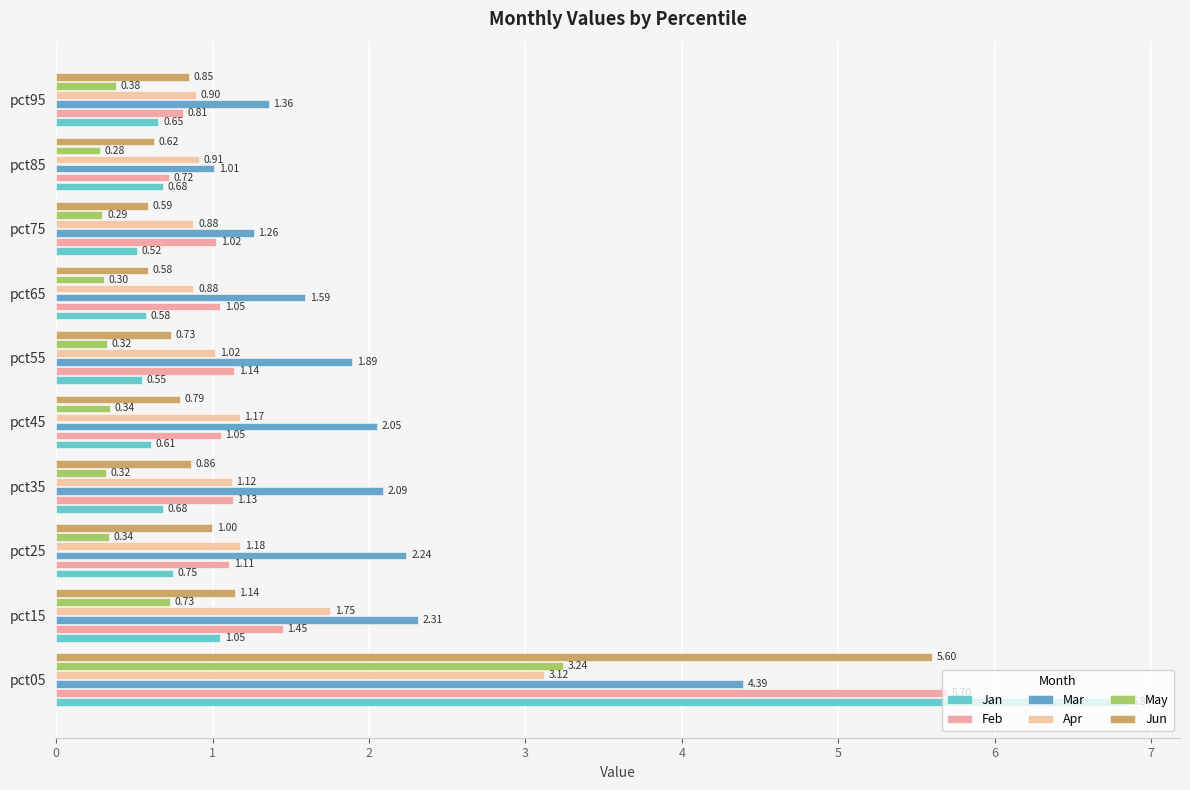

What is the minimum value shown in the chart?

0.3